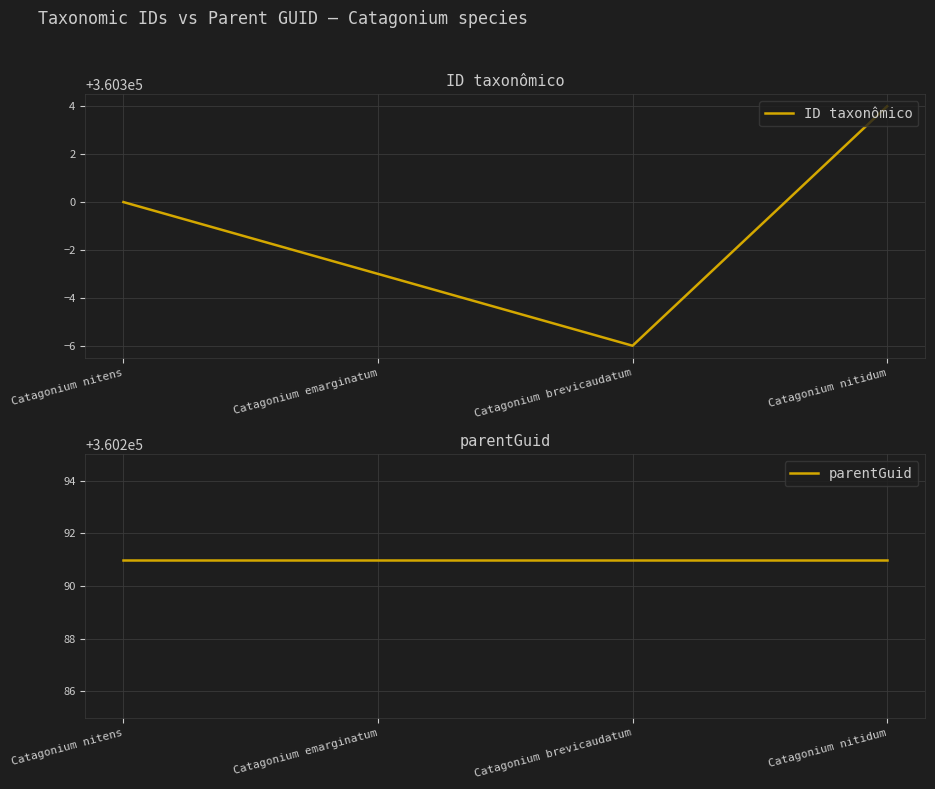

Between Catagonium brevicaudatum and Catagonium nitidum, which series saw the biggest shift?

ID taxonômico